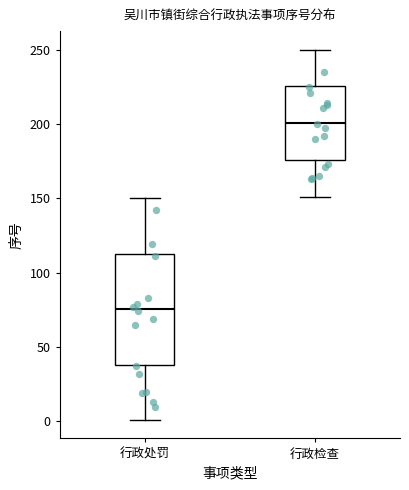

Reading left to right, transcribe this box plot: for each box, give where its median line is, the range the box spans, and where its two whiskers end, as read against the y-axis. The values are not printed on the chart, so give them approximately, as read against the axis.

行政处罚: median 75, box 40 to 115, whiskers 0 to 150
行政检查: median 200, box 175 to 225, whiskers 150 to 250